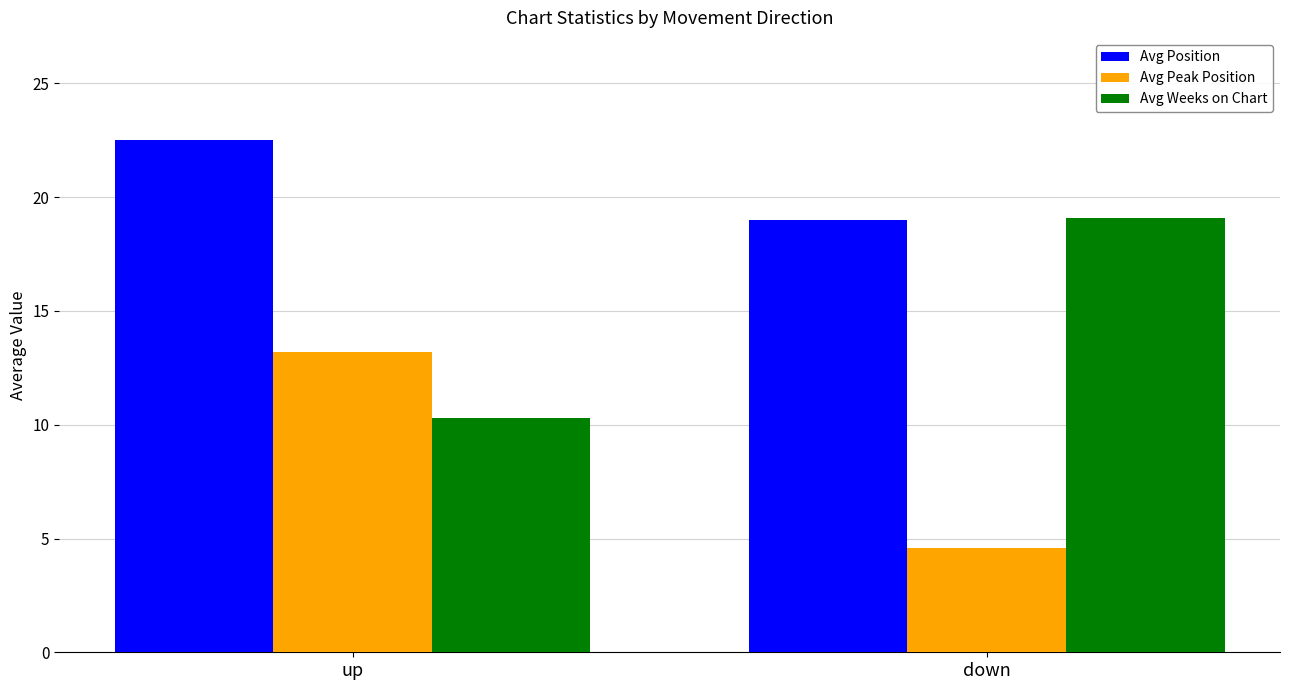

What is the sum of all Avg Weeks on Chart values?

29.4